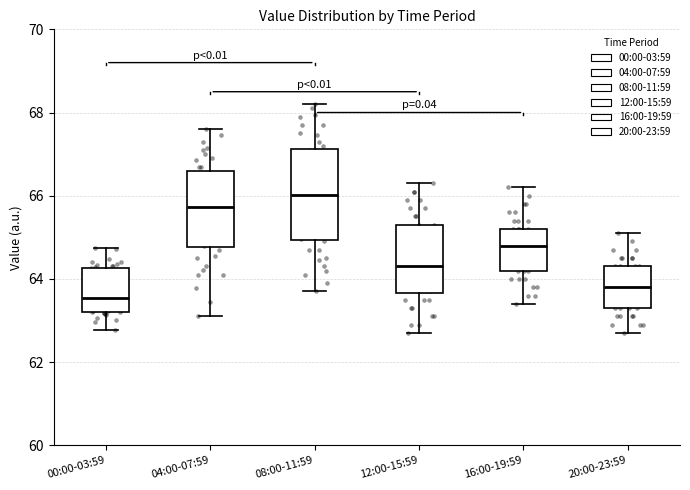

Comparing the boxes themselves (not the whiskers), which one is the tallest?

08:00-11:59